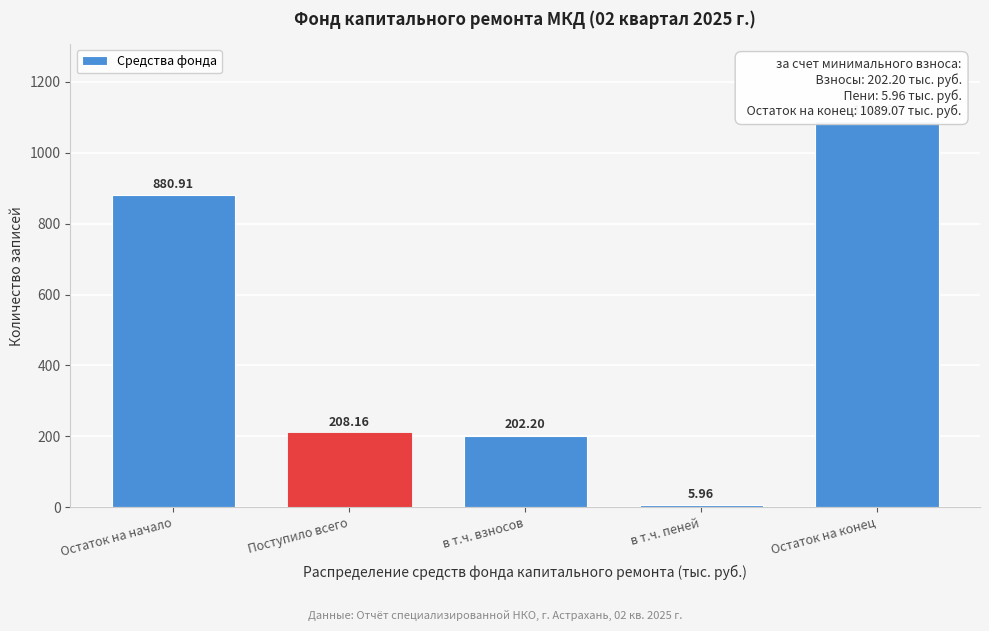

Which category has the highest value across all series?

Остаток на конец